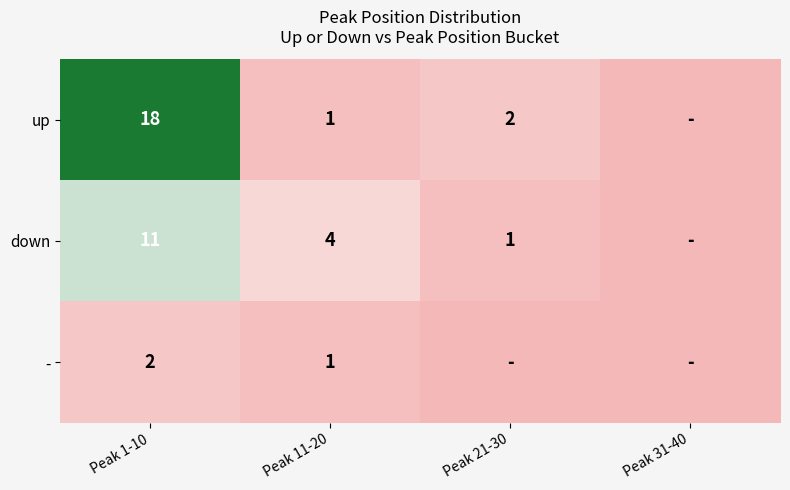

Is the value of - at Peak 11-20 greater than the value of down at Peak 1-10?

No